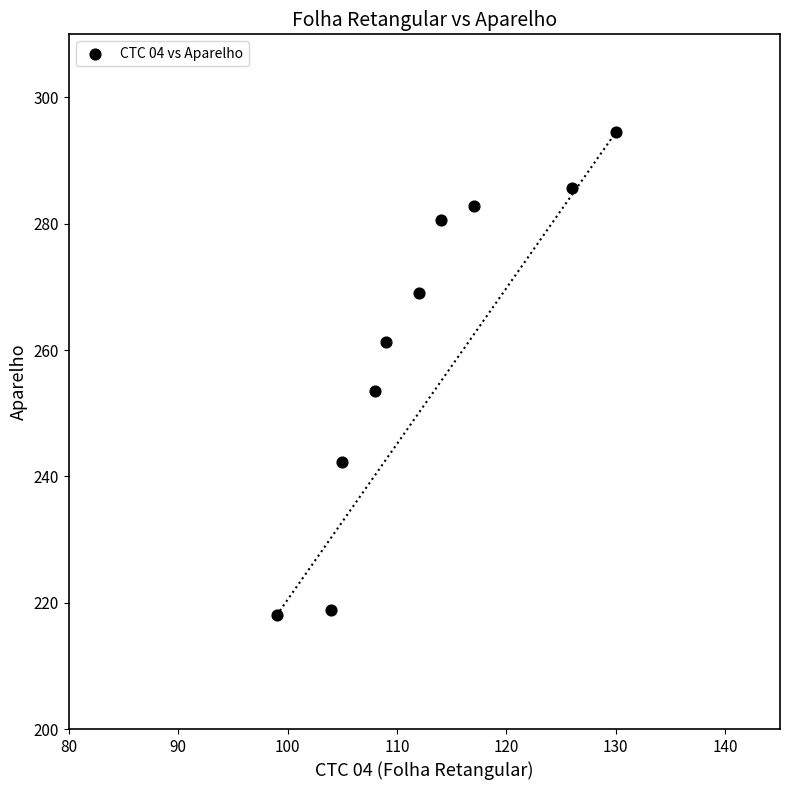

What Y value in the scatter plot is closest to 256?

253.6